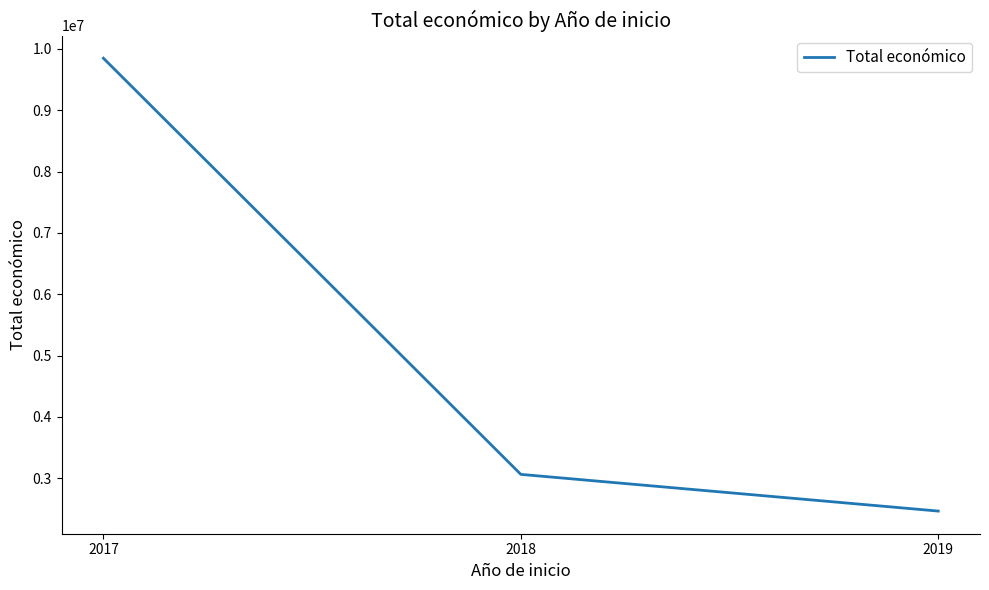

Reading left to right, extract all data points from this chart.

9847932	3062871	2464572